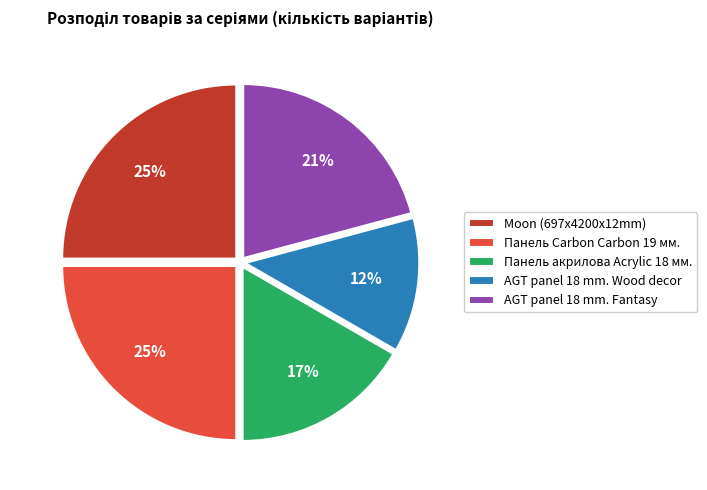

Combined, do AGT panel 18 mm. Wood decor and Moon (697x4200x12mm) account for over 50%?

No